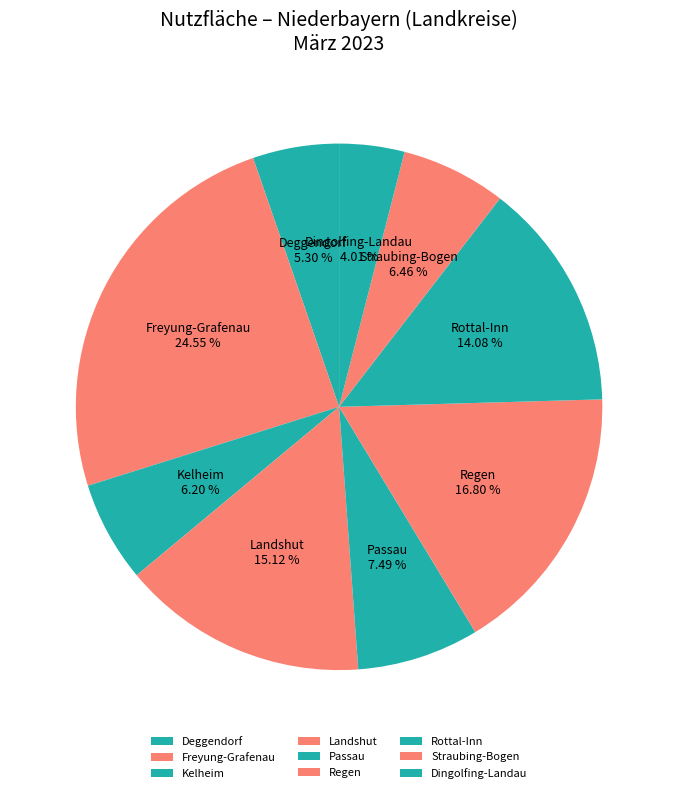

To the nearest percent, what percentage of the pie is Kelheim?

6%